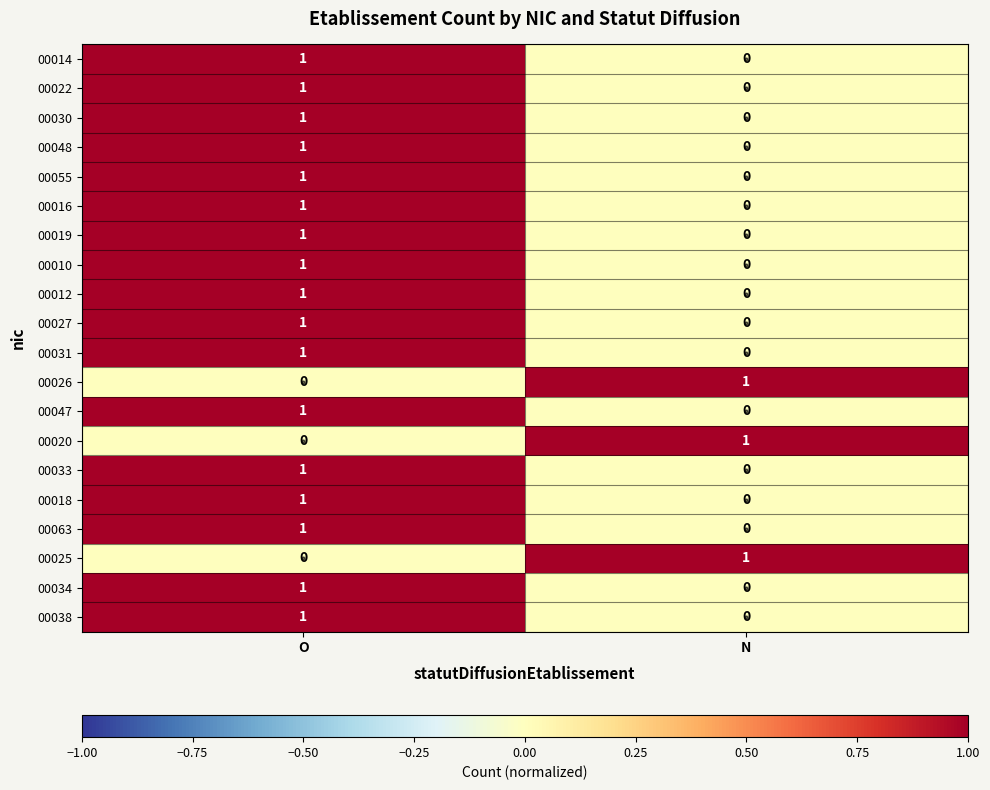

The value of 00033 at N is 0. True or false?

True